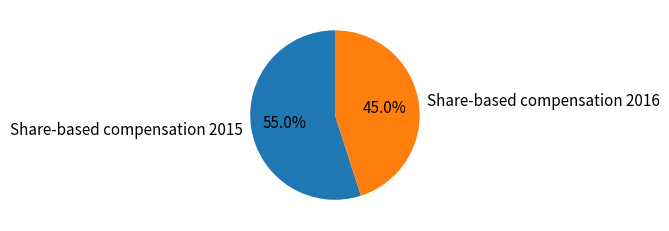

To the nearest percent, what is the difference between the largest and smallest slice percentages?

10%